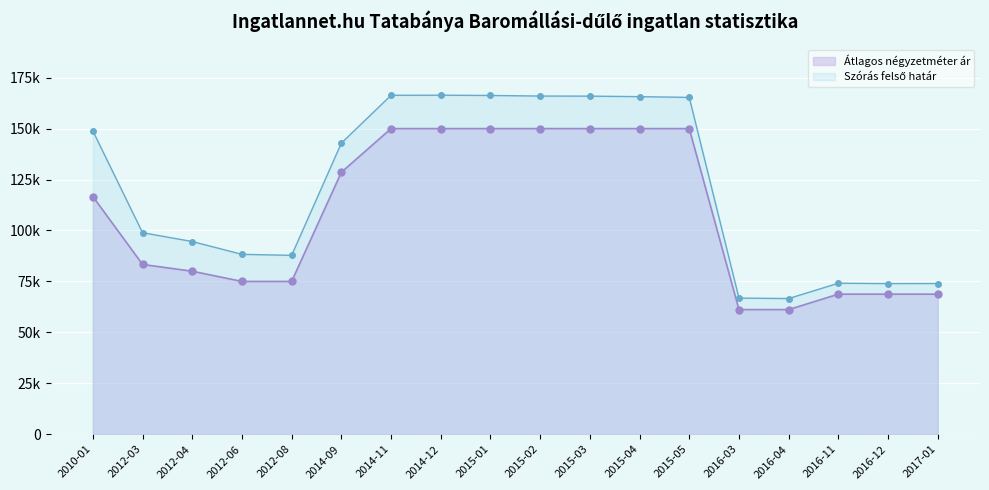

What are all the series names shown in the legend?

Átlagos négyzetméter ár, Szórás felső határ